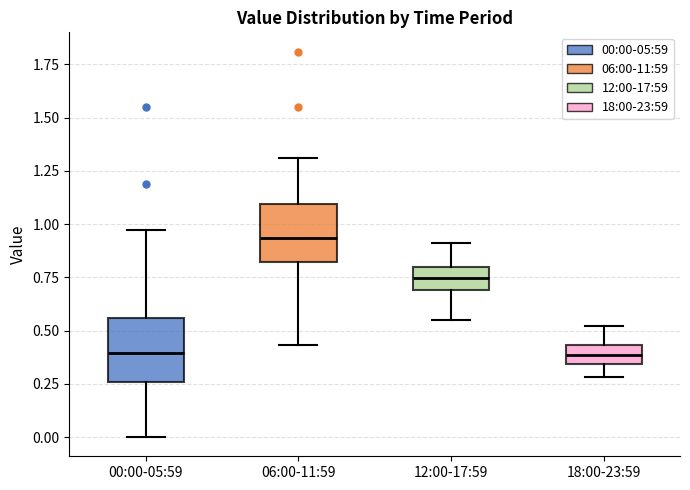

Where does the median line of the box for 12:00-17:59 sit on the y-axis? The values are not printed on the chart, so give them approximately, as read against the axis.

0.75